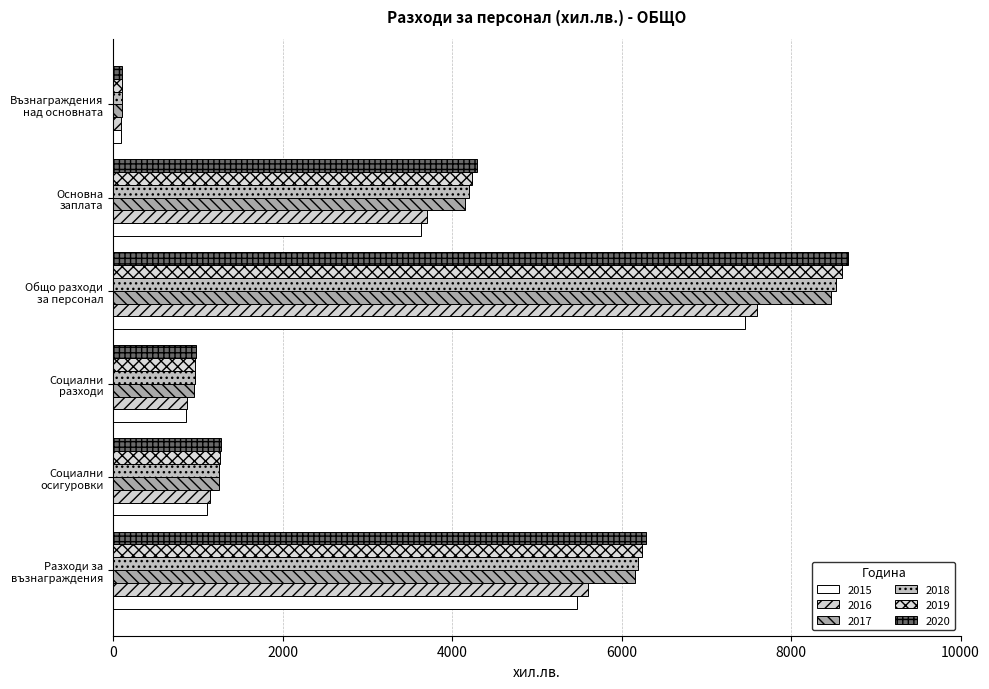

Where does the 2016 series first go above 3709?

Разходи за
възнаграждения